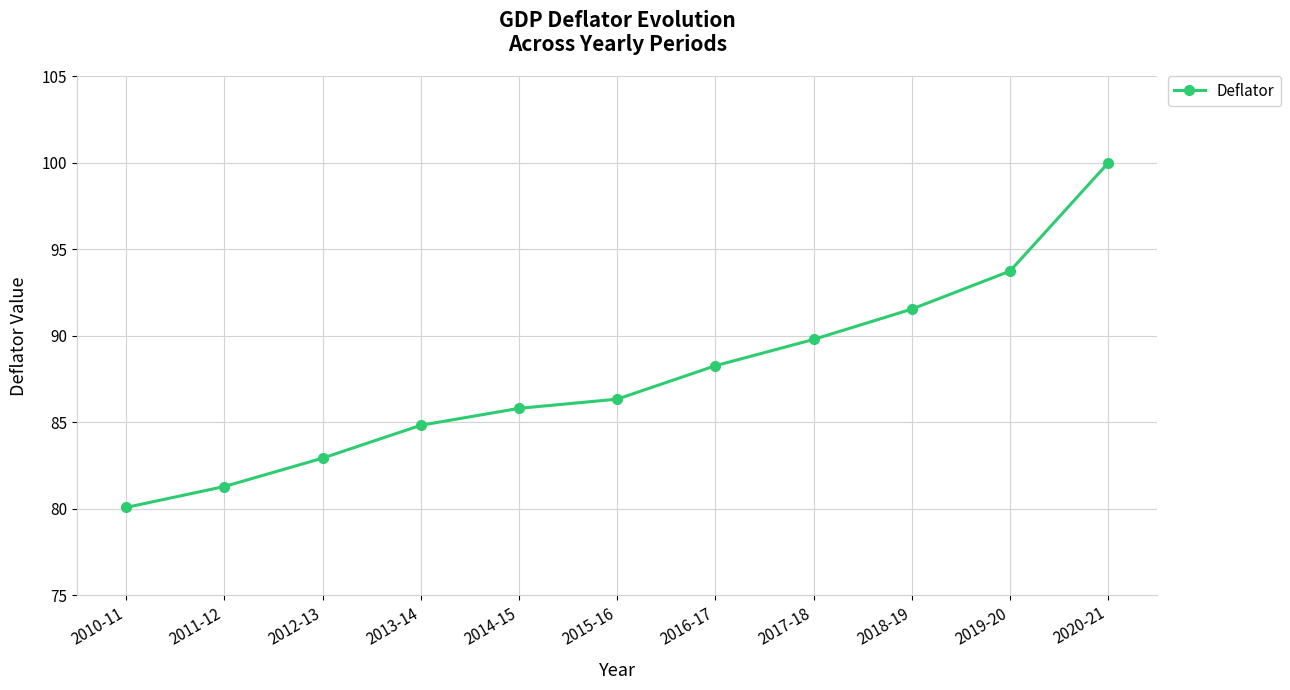

Rank the categories by value from highest to lowest.

2020-21, 2019-20, 2018-19, 2017-18, 2016-17, 2015-16, 2014-15, 2013-14, 2012-13, 2011-12, 2010-11